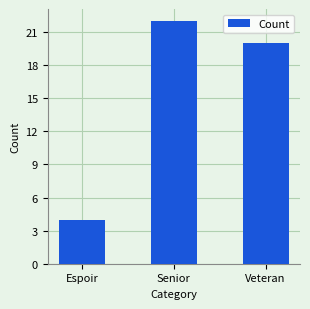

What is the smallest value displayed?

4